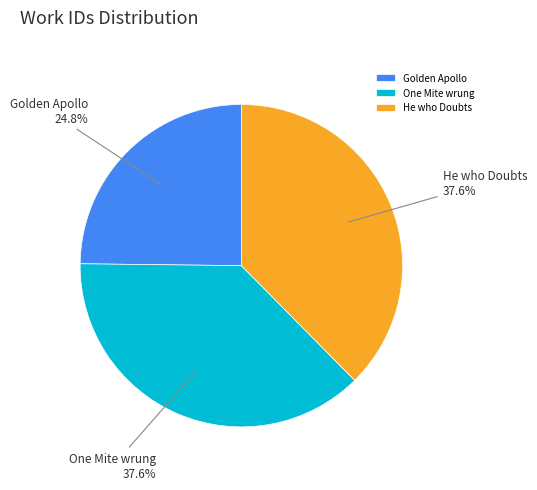

Does He who Doubts represent more than half of the total?

No